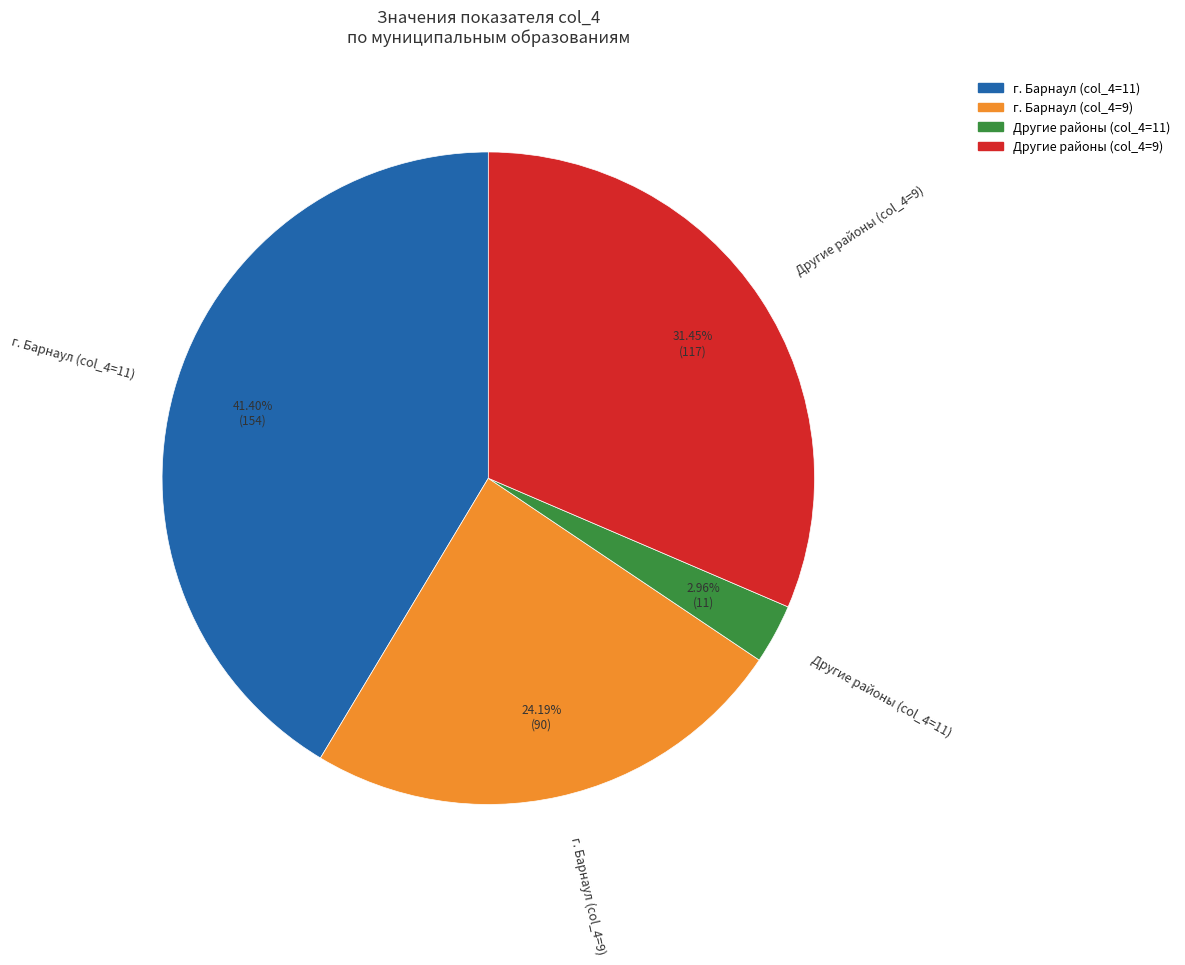

Do г. Барнаул (col_4=9) and Другие районы (col_4=11) together represent more than half of the pie?

No